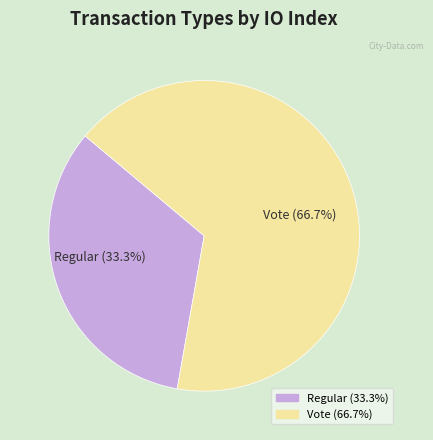

To the nearest percent, what is the difference between the Vote and Regular slice percentages?

33%